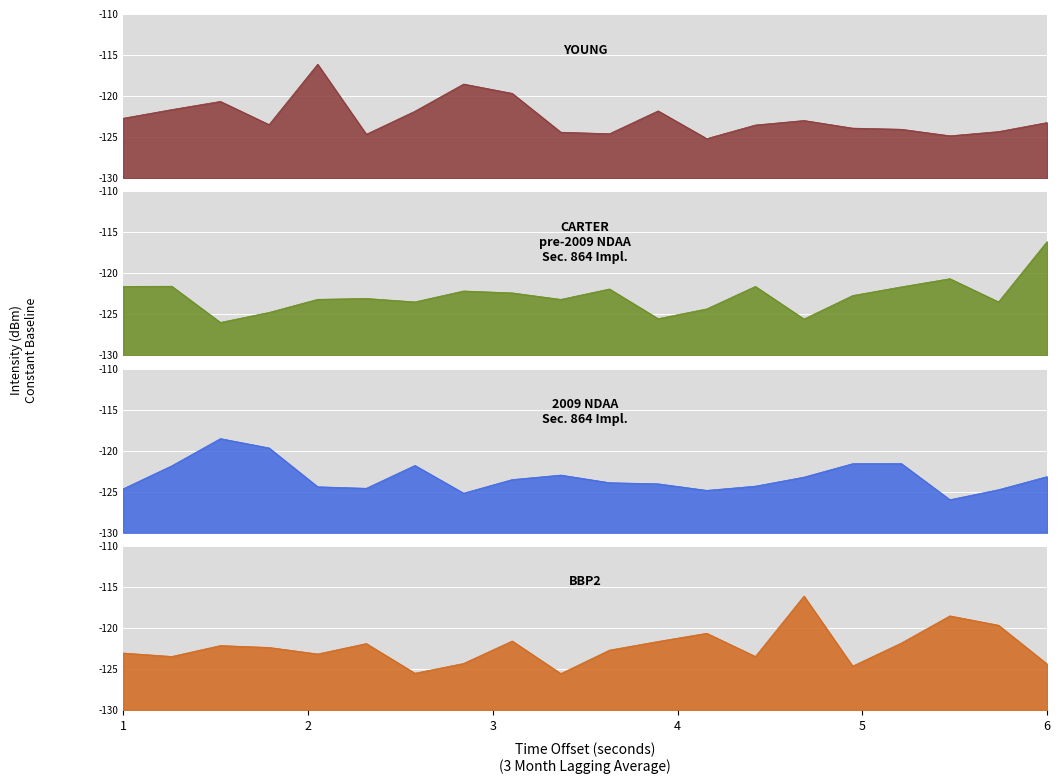

True or false: CARTER has a value of 1.7 at 28.

False